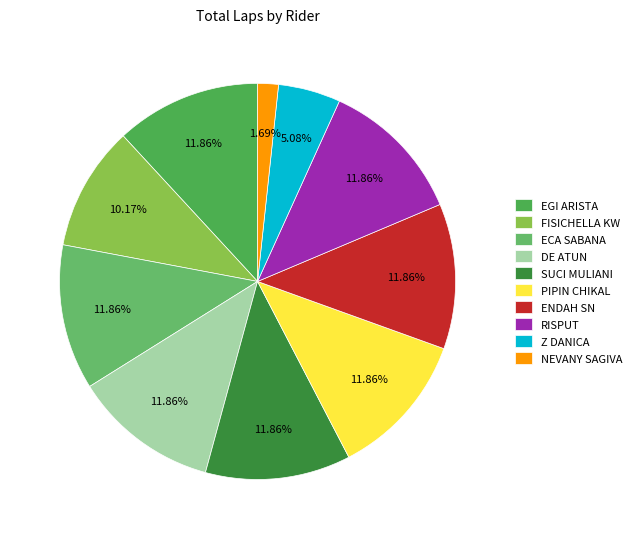

How many segments does this pie chart have?

10